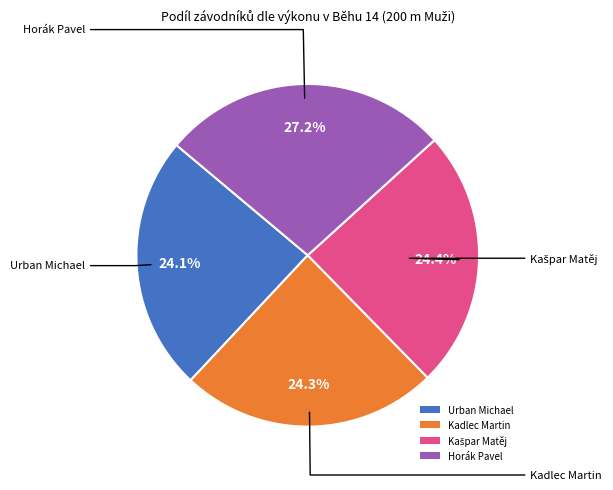

What percentage is NOT represented by Urban Michael?

75.9%